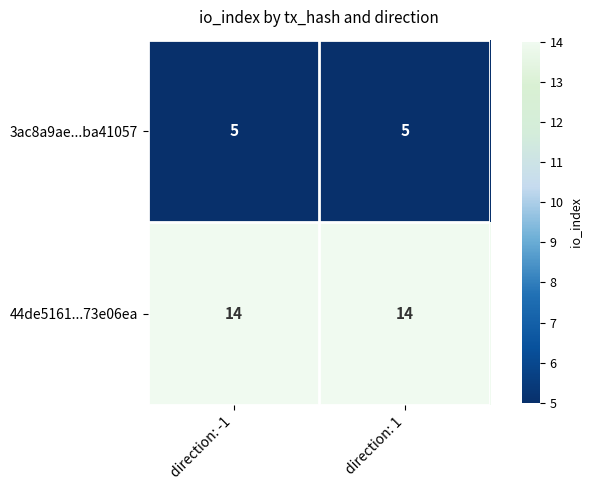

What is the difference between the highest and lowest values at direction: -1?

9